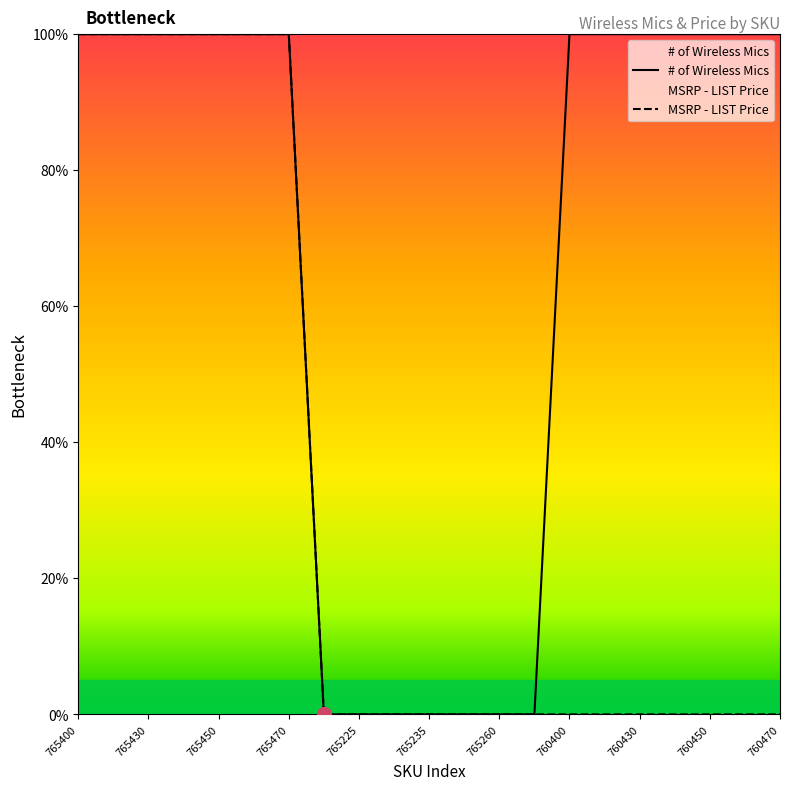

At how many categories does at least one series exceed 5?

14